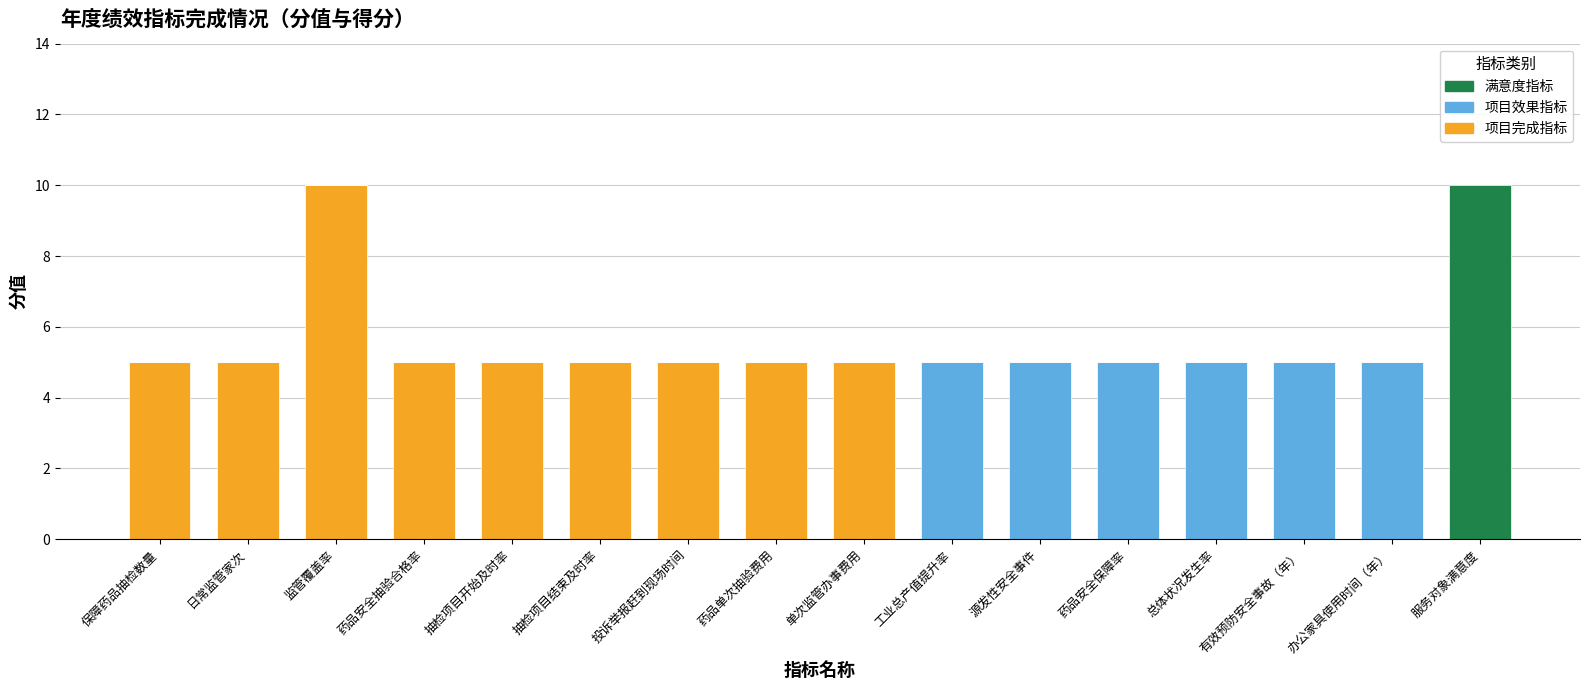

What is the total value across all series at 药品安全保障率?

5